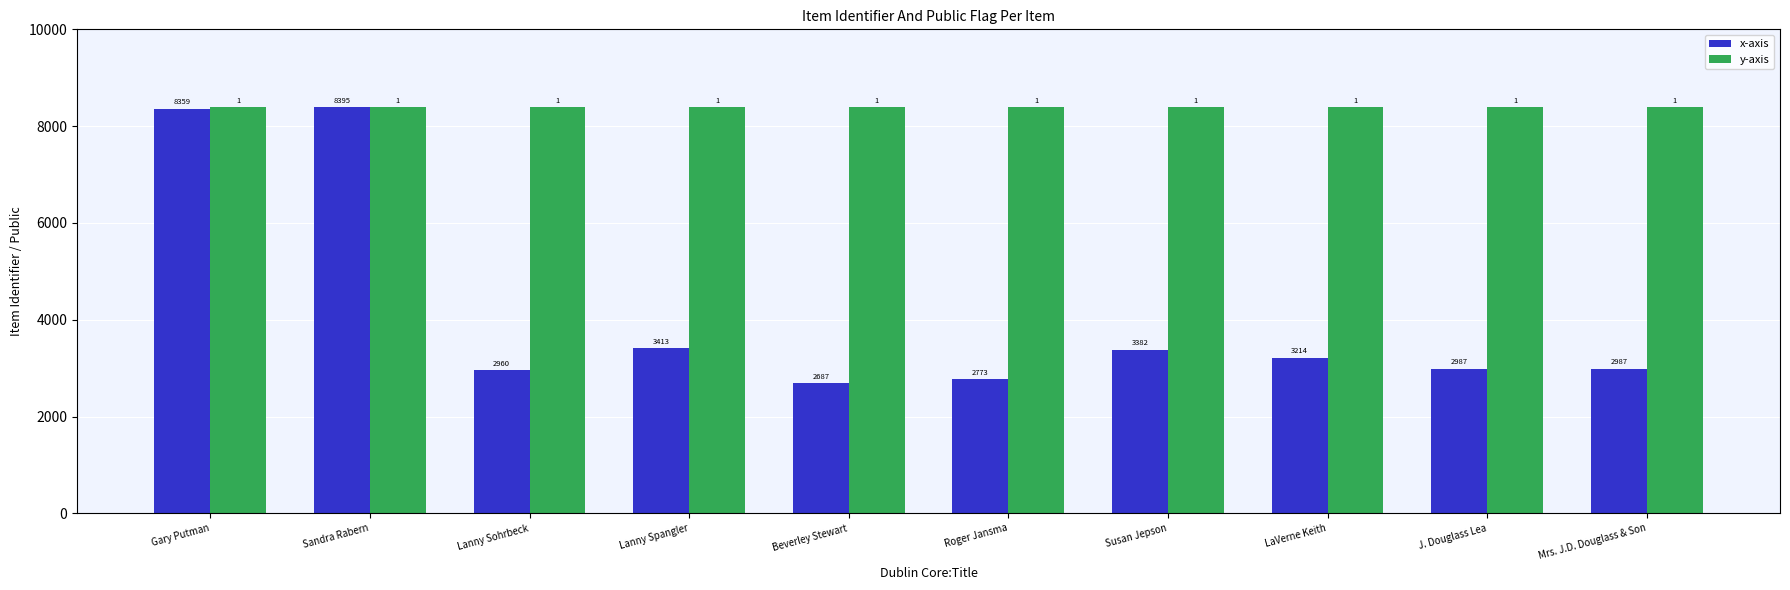

At LaVerne Keith, list the series in order from largest to smallest.

y-axis, x-axis